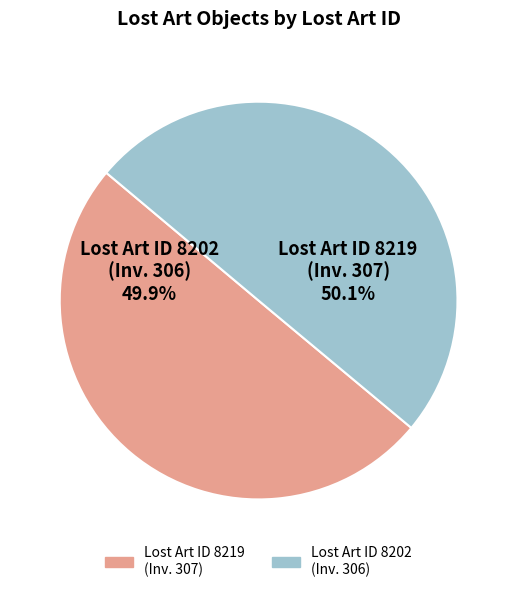

What portion of the pie excludes 8219?

49.9%